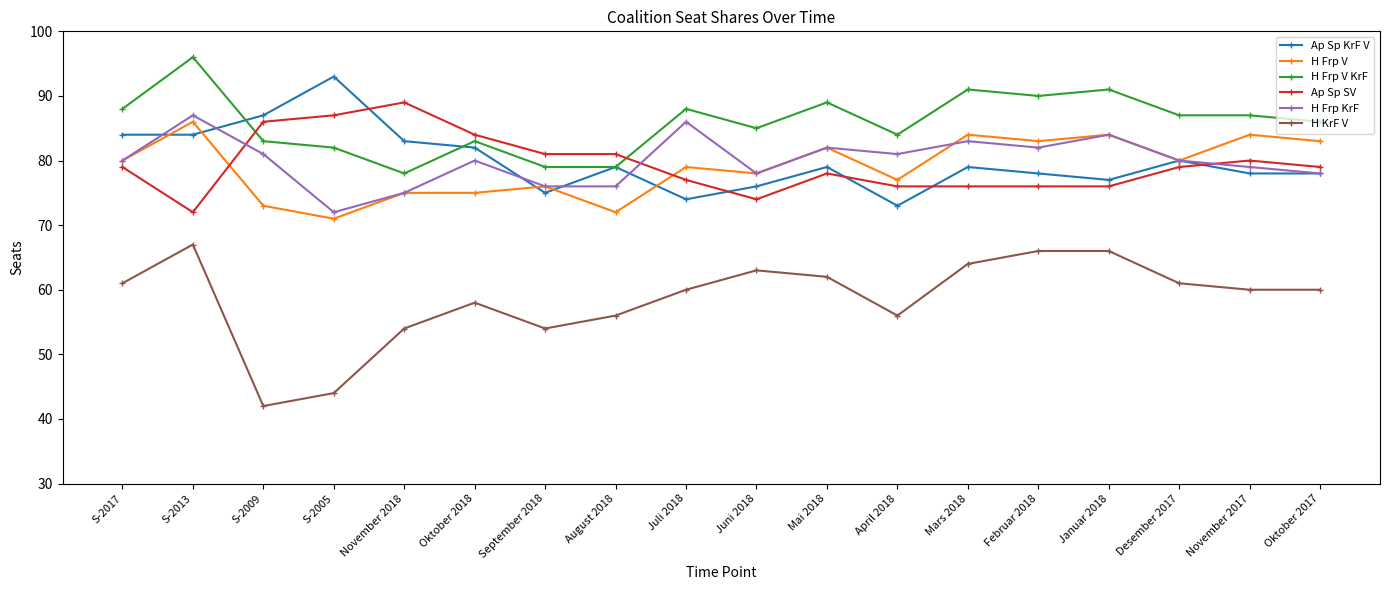

Is this an area chart (filled region under the line)?

No